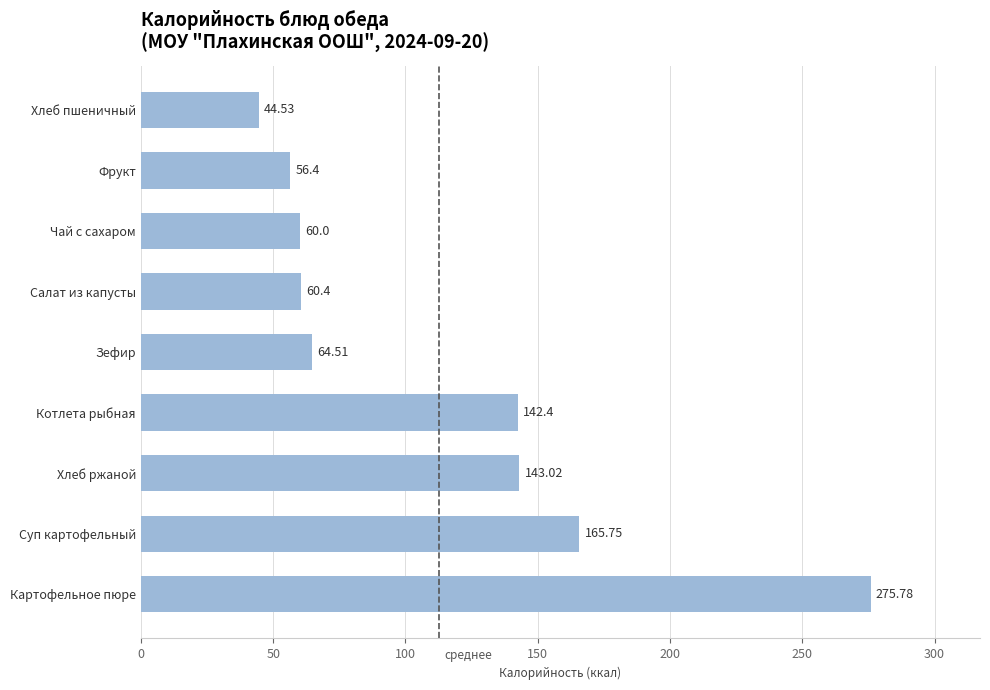

At which category does the chart reach its minimum across all series?

Хлеб пшеничный